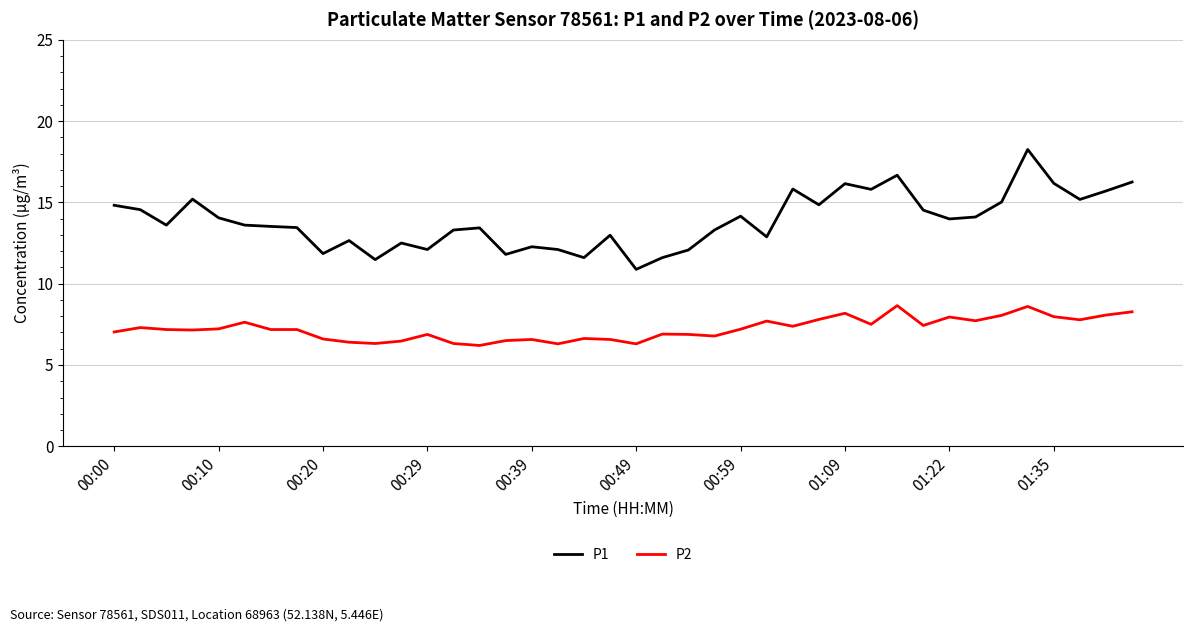

List the series in order of their peak value, highest first.

P1, P2